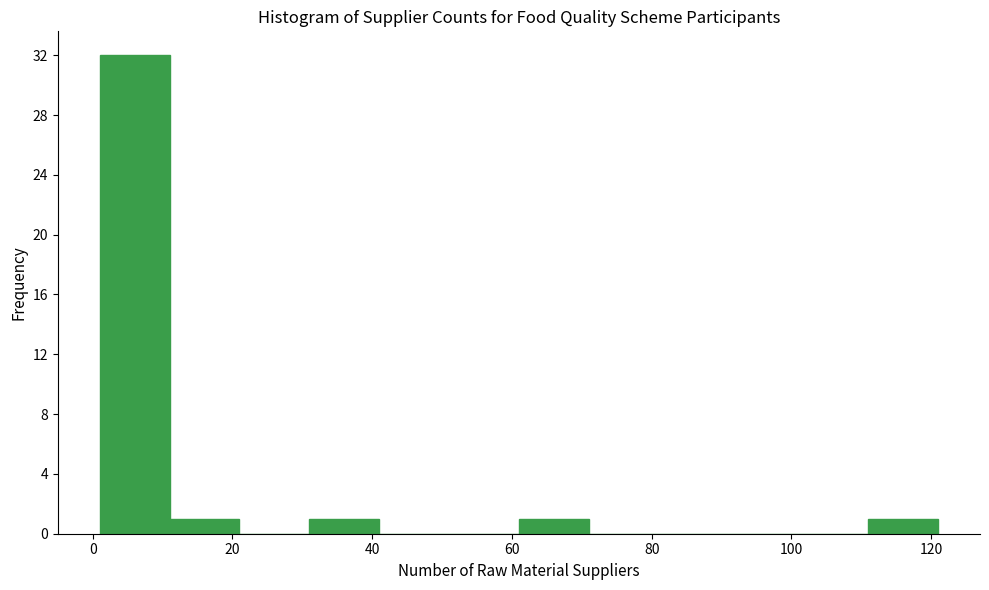

How tall is the bar that spans 61 to 71 on the x-axis? Neither the bar edges nor the heights are printed on the chart, so give them approximately, as read against the axes.

1